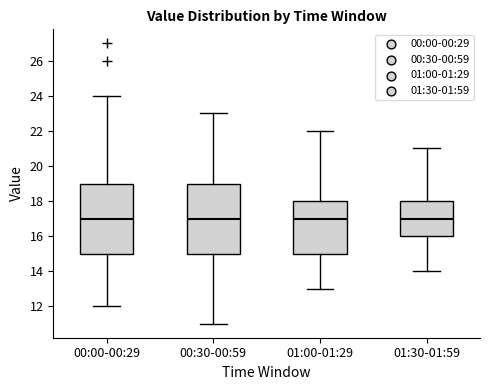

Reading left to right, read every box against the y-axis: the position of its median line, the range the box covers, and the ends of its whiskers. The values are not printed on the chart, so give them approximately, as read against the axis.

00:00-00:29: median 17, box 15 to 19, whiskers 12 to 24
00:30-00:59: median 17, box 15 to 19, whiskers 11 to 23
01:00-01:29: median 17, box 15 to 18, whiskers 13 to 22
01:30-01:59: median 17, box 16 to 18, whiskers 14 to 21